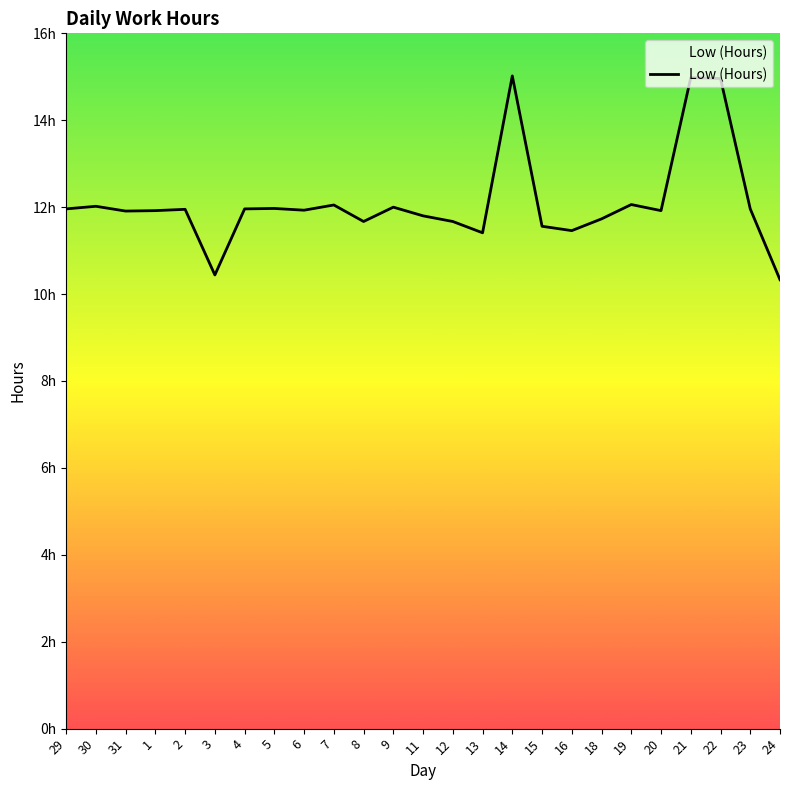

At which category does the data reach its first local peak?

30